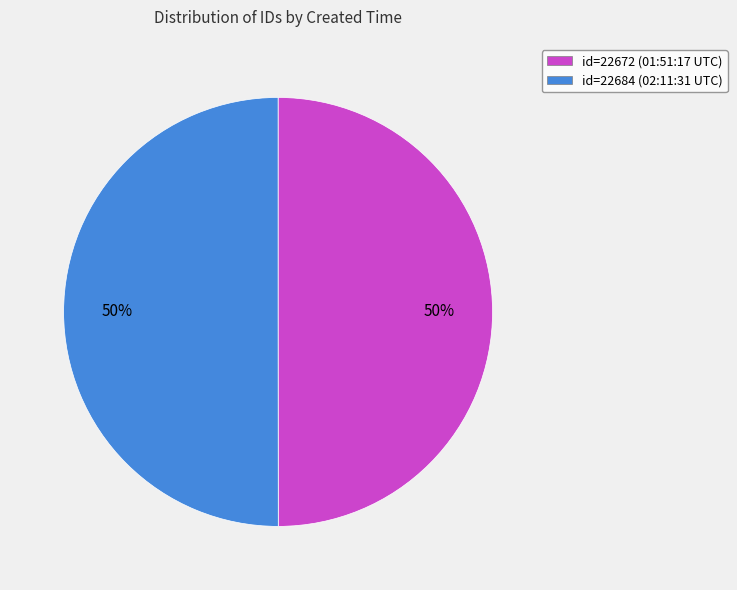

How many slices are in this pie chart?

2